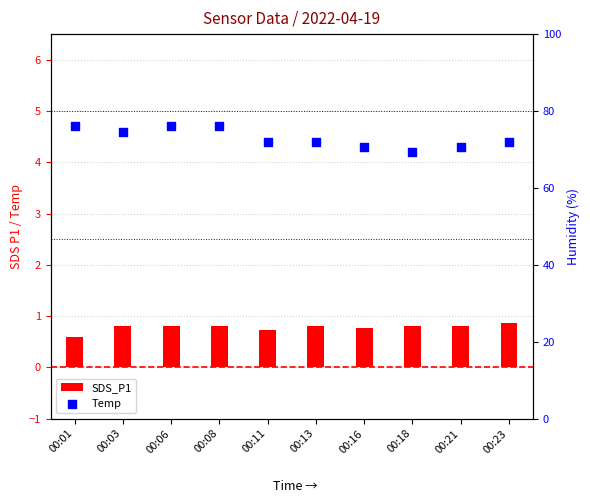

Which series has the widest spread of Y values?

Humidity